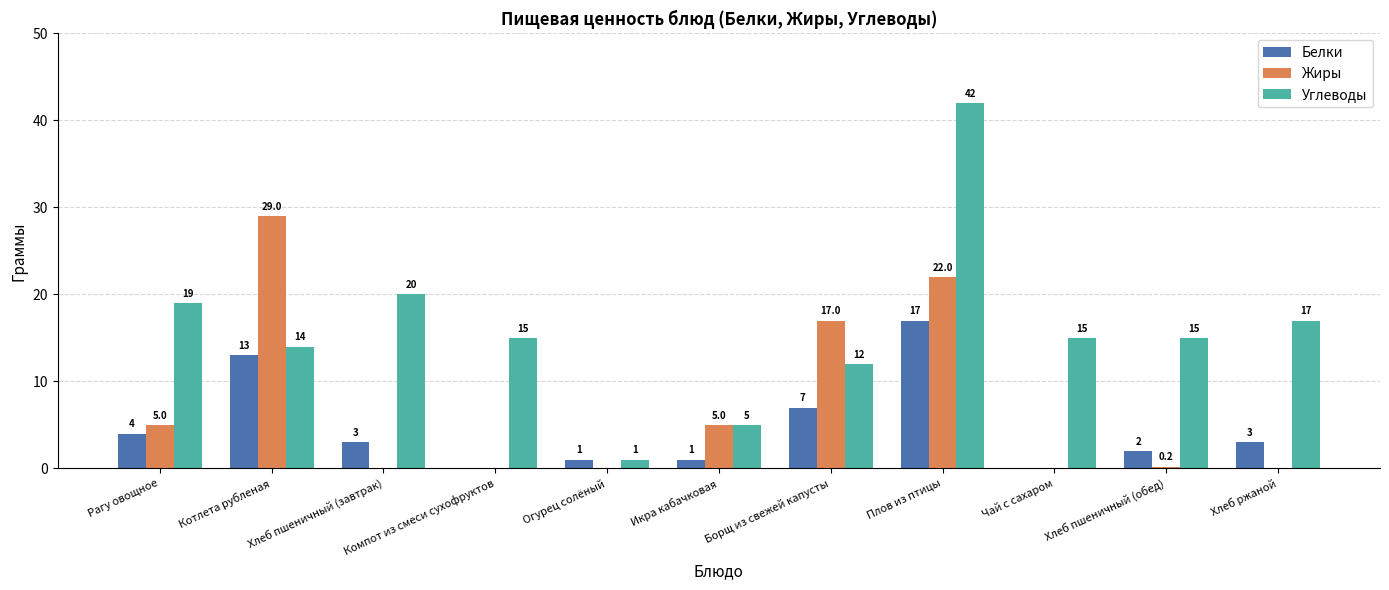

Between Котлета рубленая and Борщ из свежей капусты, which series saw the biggest shift?

Жиры